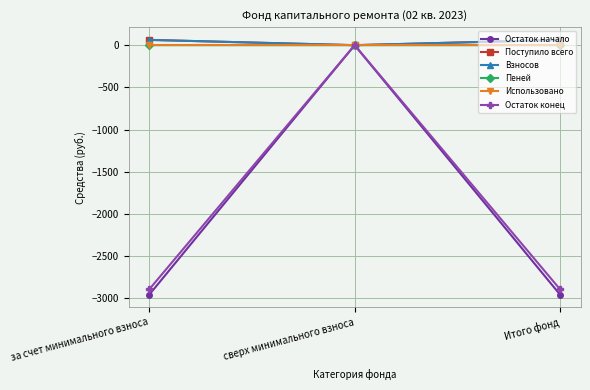

What are all the series names shown in the legend?

Остаток начало, Поступило всего, Взносов, Пеней, Использовано, Остаток конец